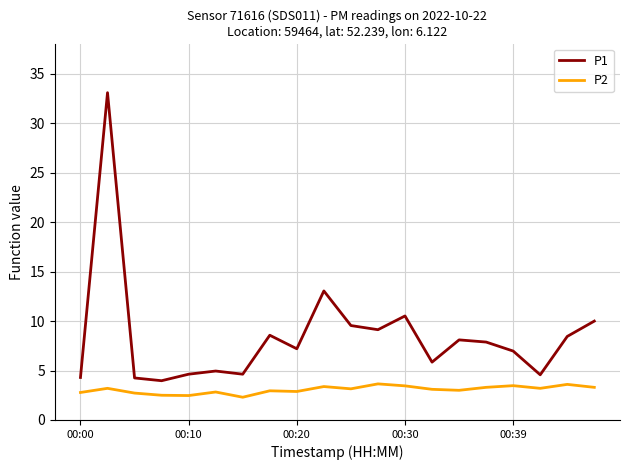

Which series has the largest range (max minus min)?

P1